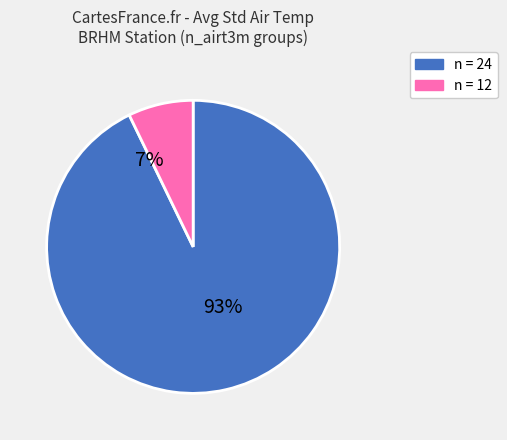

Does 12 account for over 50% of the chart?

No